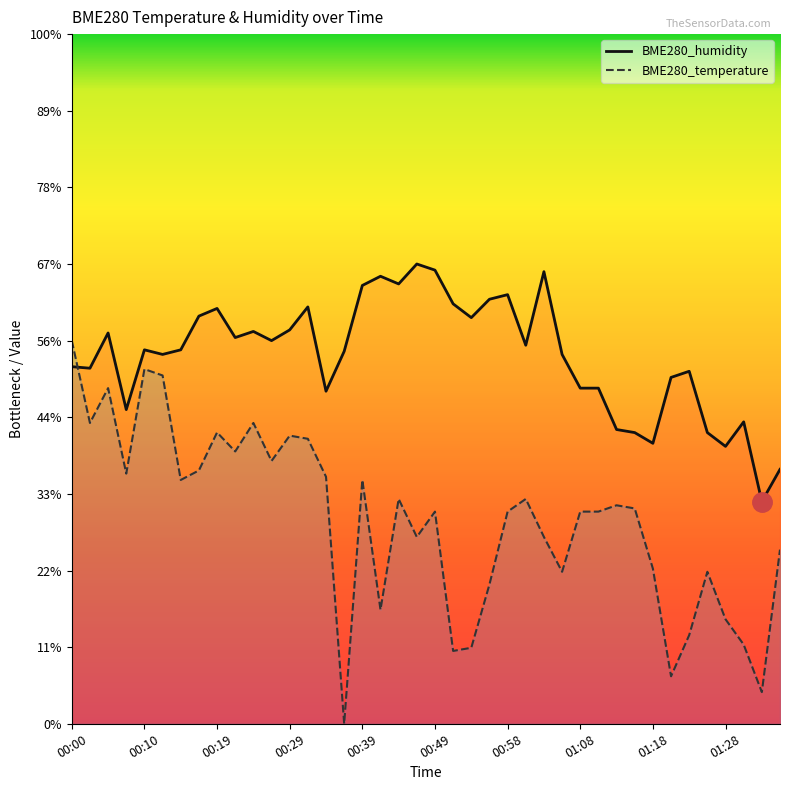

Rank the categories by BME280_temperature value from highest to lowest.

00:00, 00:10, 00:12, 00:05, 00:02, 00:24, 00:19, 00:29, 00:32, 00:22, 00:27, 00:17, 00:07, 00:34, 00:15, 00:39, 00:44, 01:01, 01:13, 01:16, 00:49, 00:58, 01:08, 01:11, 00:46, 01:03, 01:35, 01:18, 01:06, 01:25, 00:56, 00:41, 01:28, 01:23, 01:30, 00:53, 00:51, 01:20, 01:33, 00:36